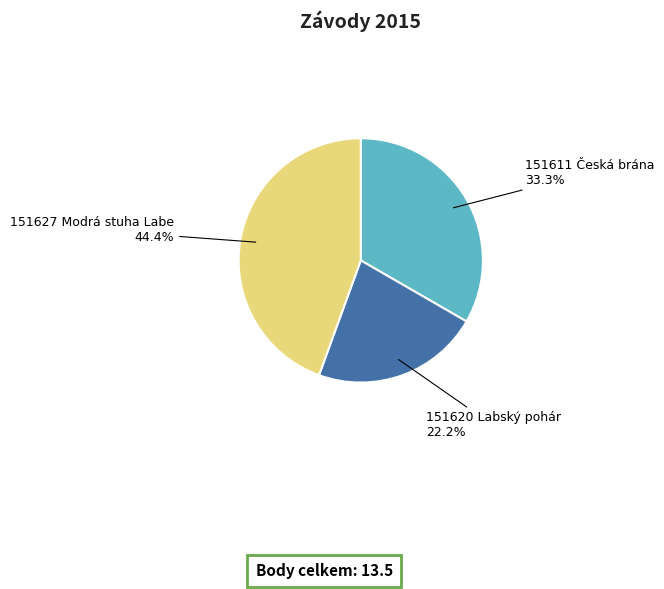

Is there a majority slice in this chart?

No